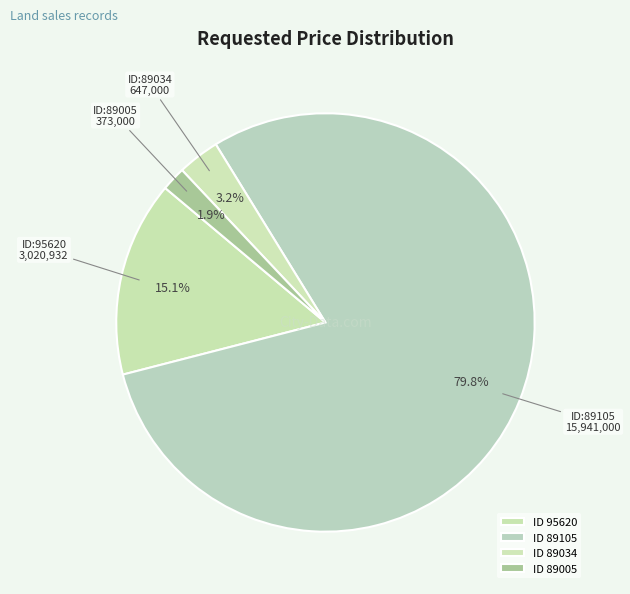

To the nearest percent, what is the difference between the largest and smallest slice percentages?

78%